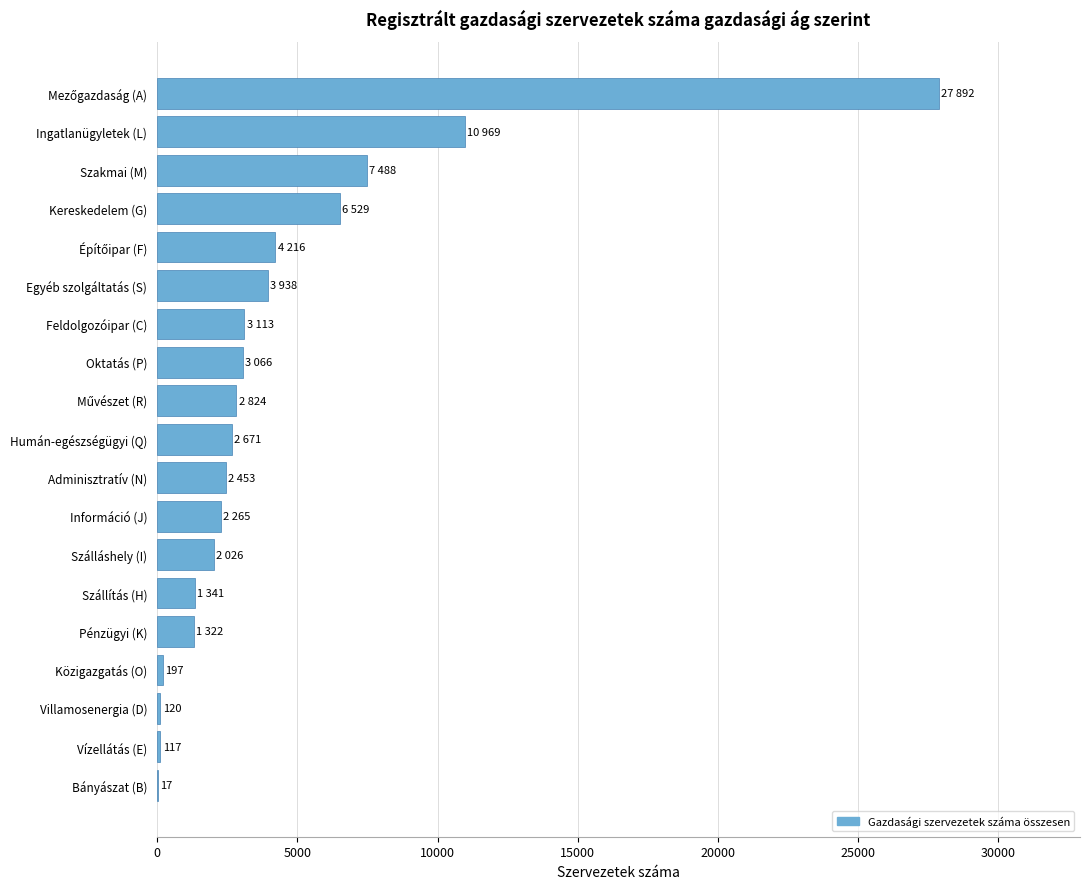

What is the maximum value shown in the chart?

27892